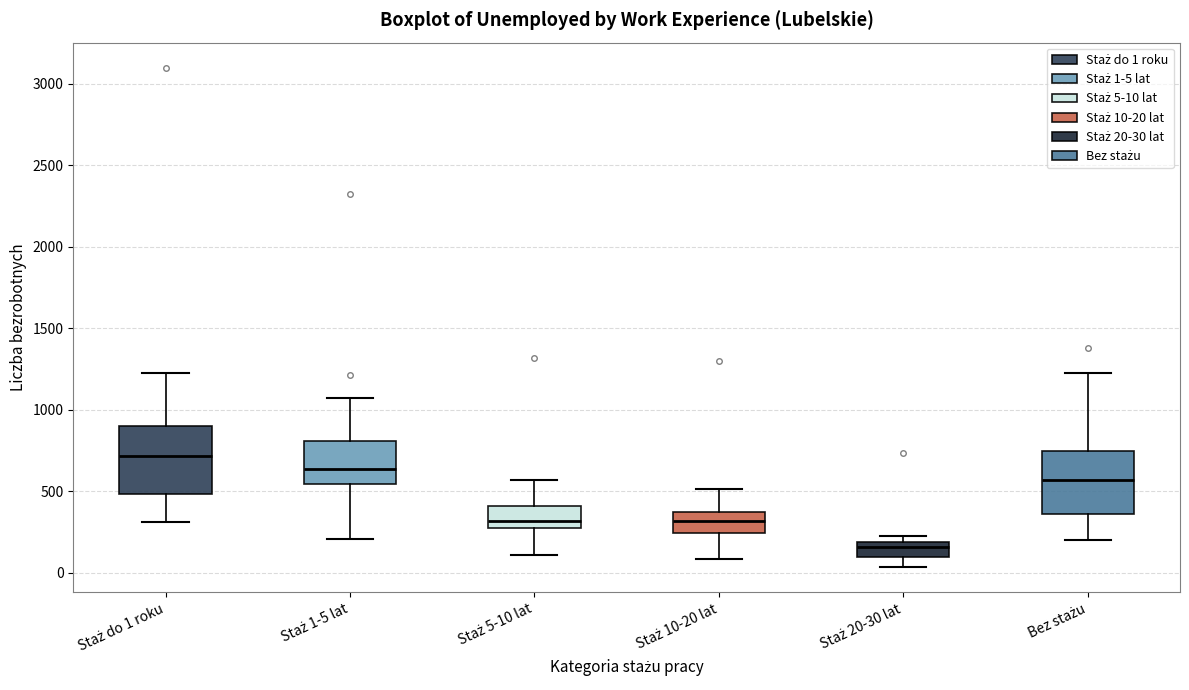

Reading left to right, transcribe this box plot: for each box, give where its median line is, the range the box spans, and where its two whiskers end, as read against the y-axis. The values are not printed on the chart, so give them approximately, as read against the axis.

Staż do 1 roku: median 700, box 500 to 900, whiskers 300 to 1250
Staż 1-5 lat: median 650, box 550 to 800, whiskers 200 to 1050
Staż 5-10 lat: median 300, box 250 to 400, whiskers 100 to 550
Staż 10-20 lat: median 300, box 250 to 350, whiskers 100 to 500
Staż 20-30 lat: median 150, box 100 to 200, whiskers 50 to 200 (just above the box's upper edge)
Bez stażu: median 550, box 350 to 750, whiskers 200 to 1250